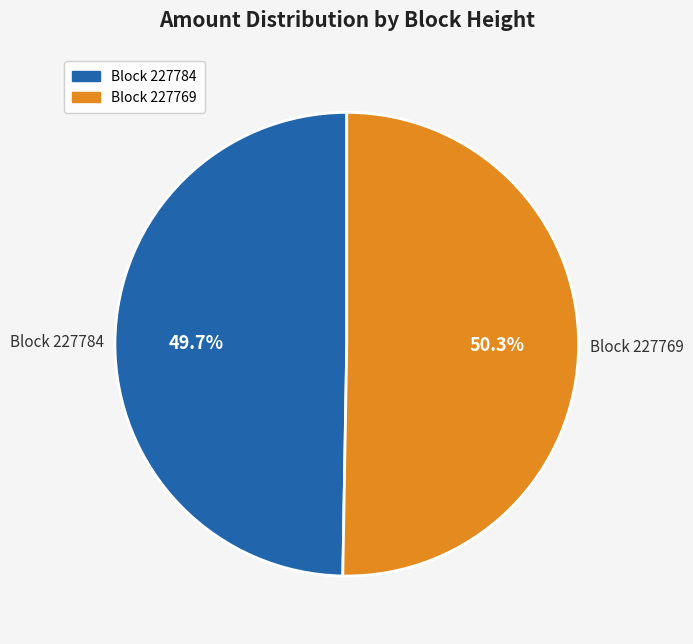

Does any single category account for the majority?

Yes